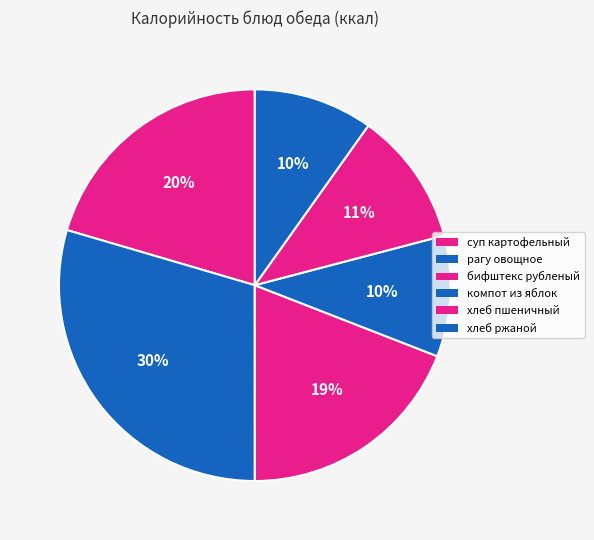

Is there any slice that represents more than half of the pie?

No